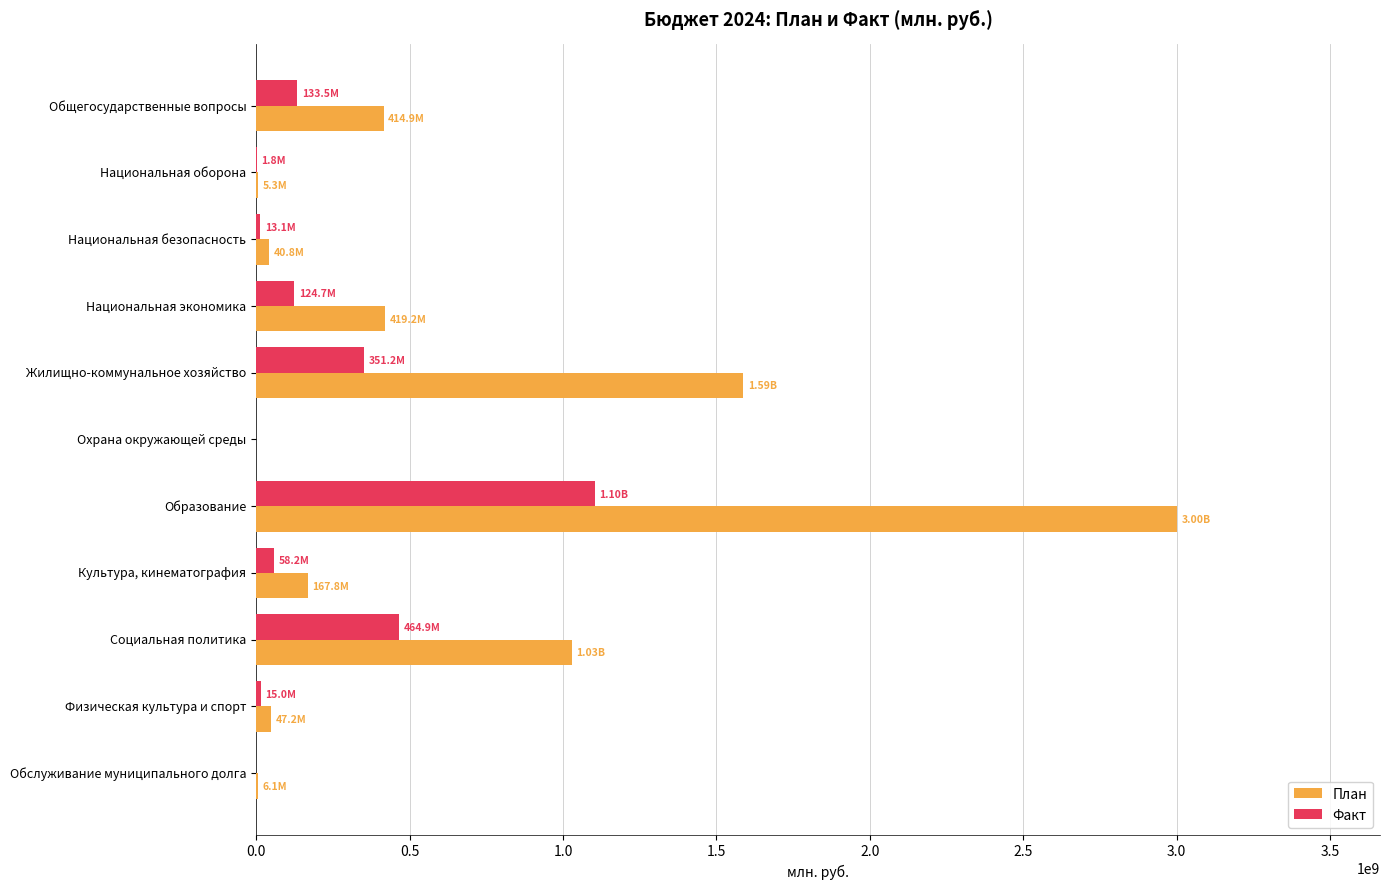

Between Социальная политика and Обслуживание муниципального долга, which series saw the biggest shift?

План